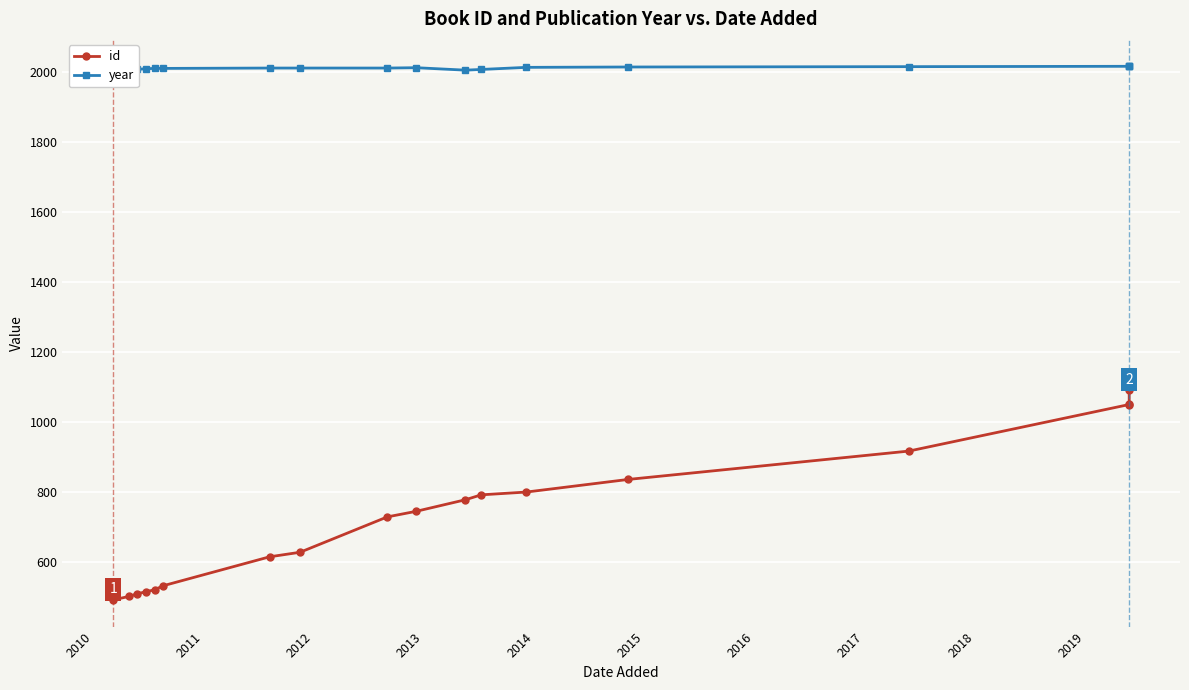

What is the value of the year point at the 10th from the left?

2012